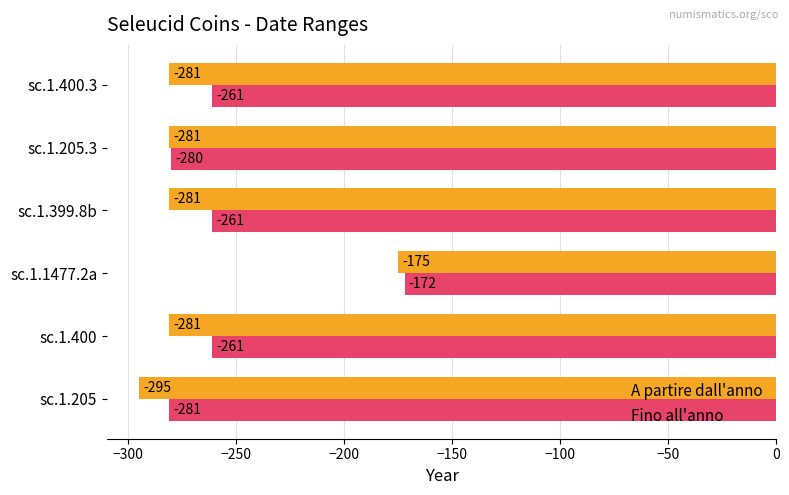

What value does the A partire dall'anno series have at sc.1.1477.2a, to the nearest 5?

-175